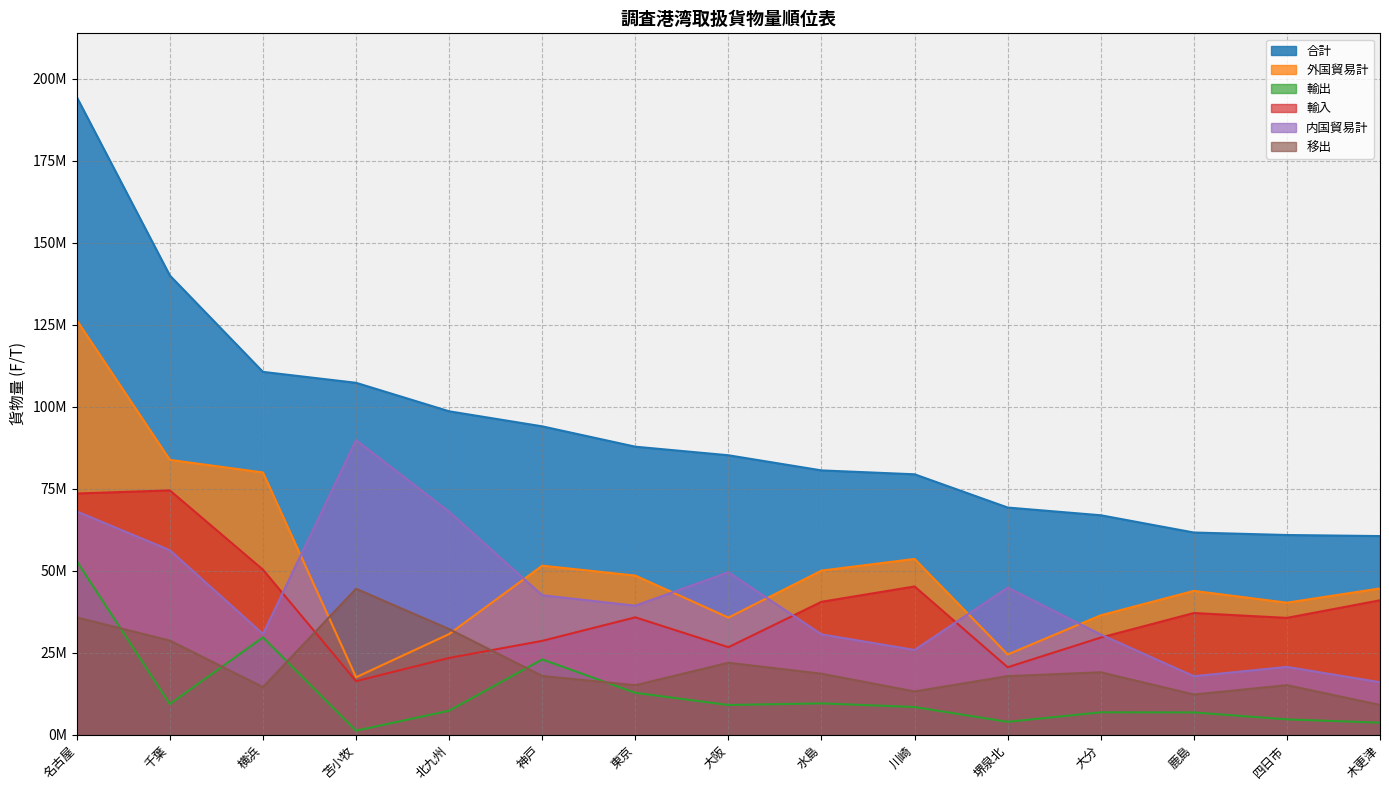

What is the average value of the 輸出 series?

12569263